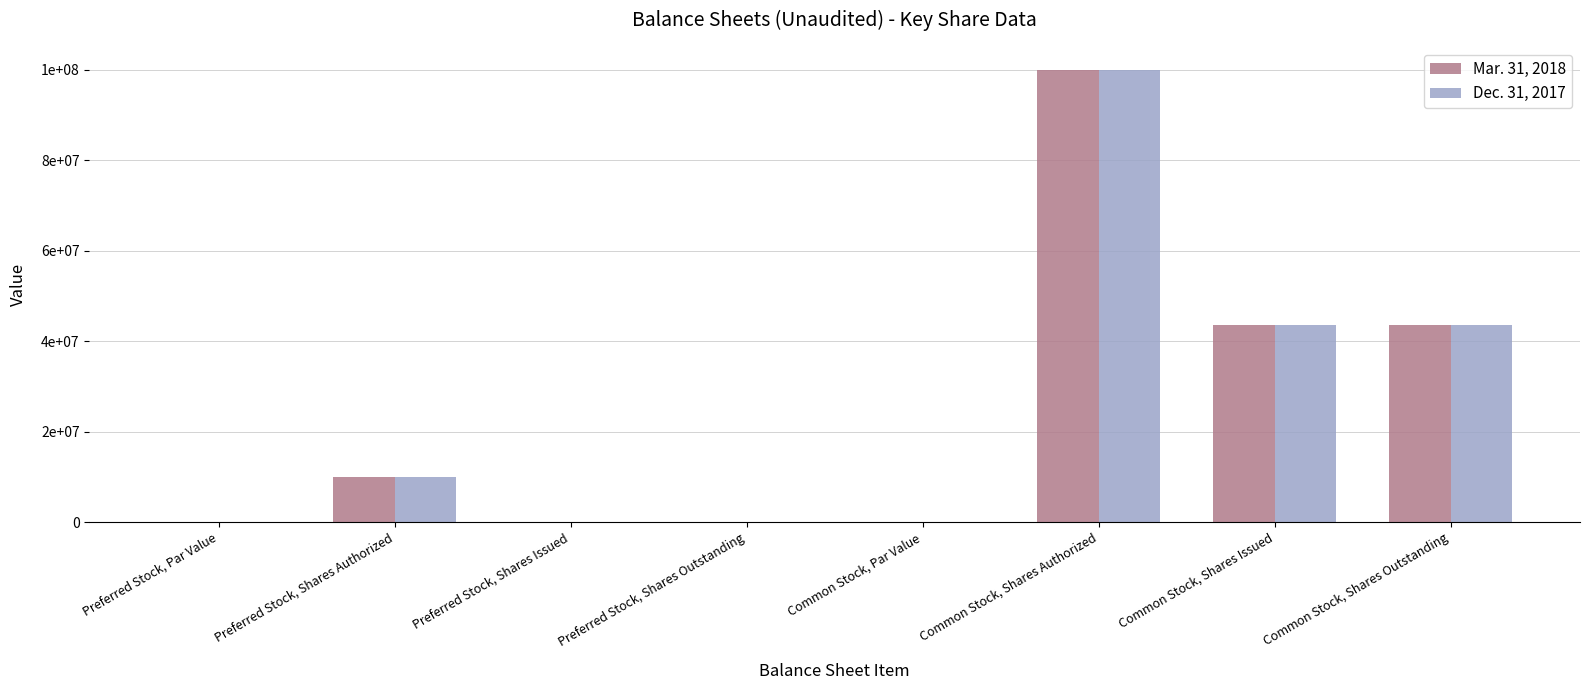

At Common Stock, Shares Outstanding, list the series in order from largest to smallest.

Mar. 31, 2018, Dec. 31, 2017